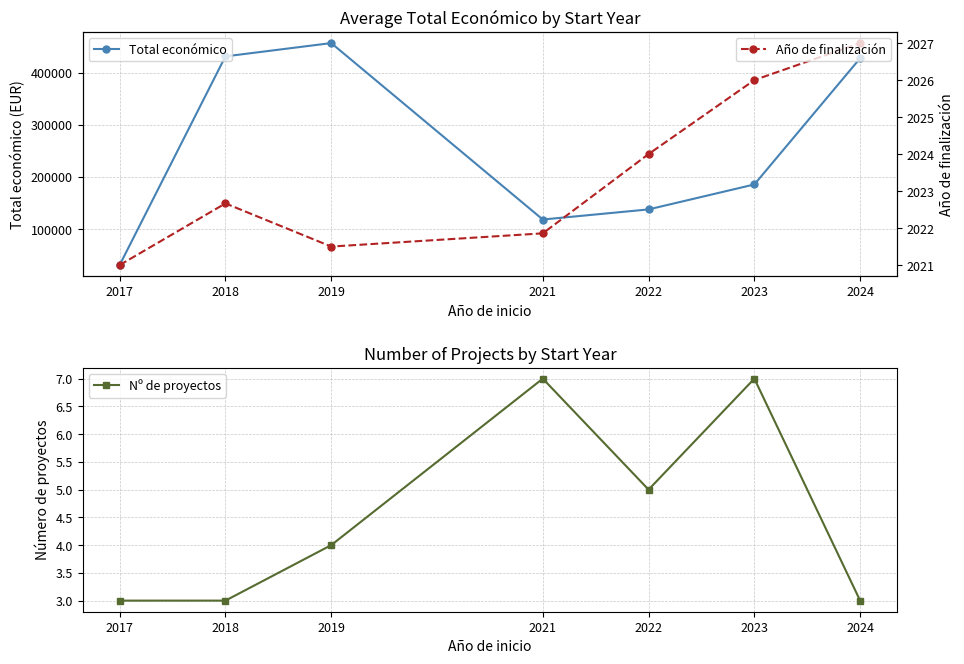

What is the sum of the Total económico values at 2023 and 2018?

616759.1